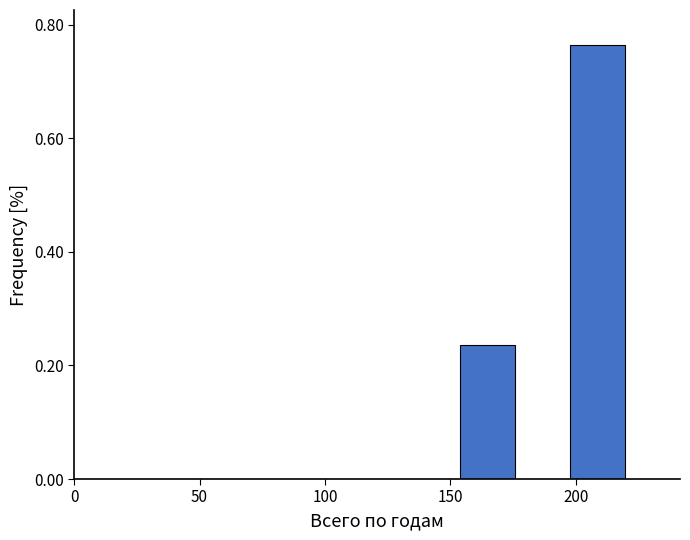

Which range on the x-axis has the tallest bar?

200 to 220